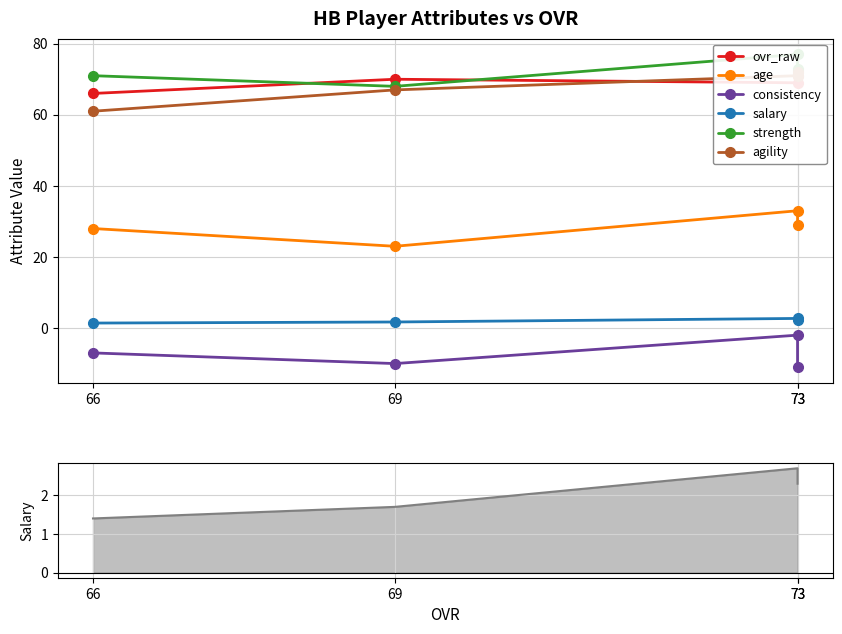

How many data points in salary are less than 2?

2